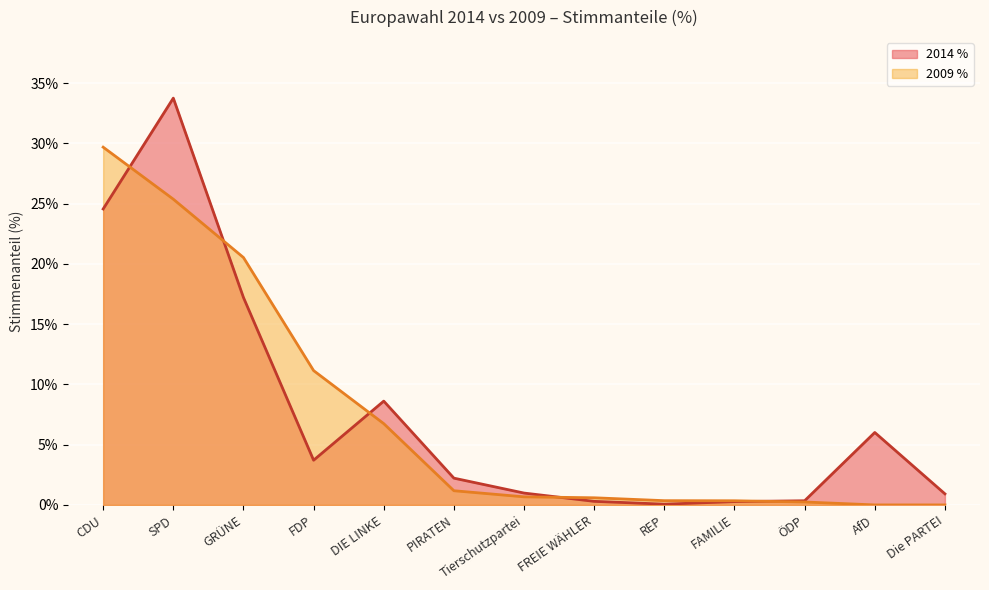

At which category is the sum across all series the highest?

SPD